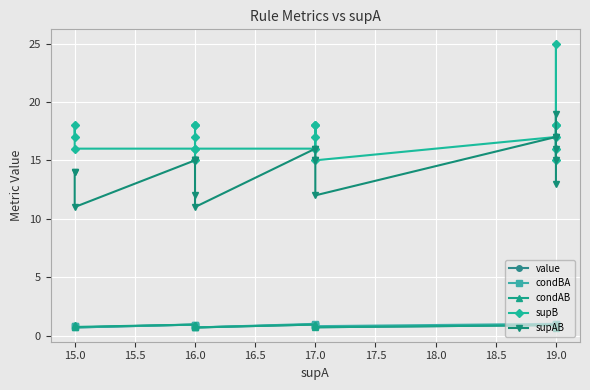

At which label is condAB closest to 0?

19